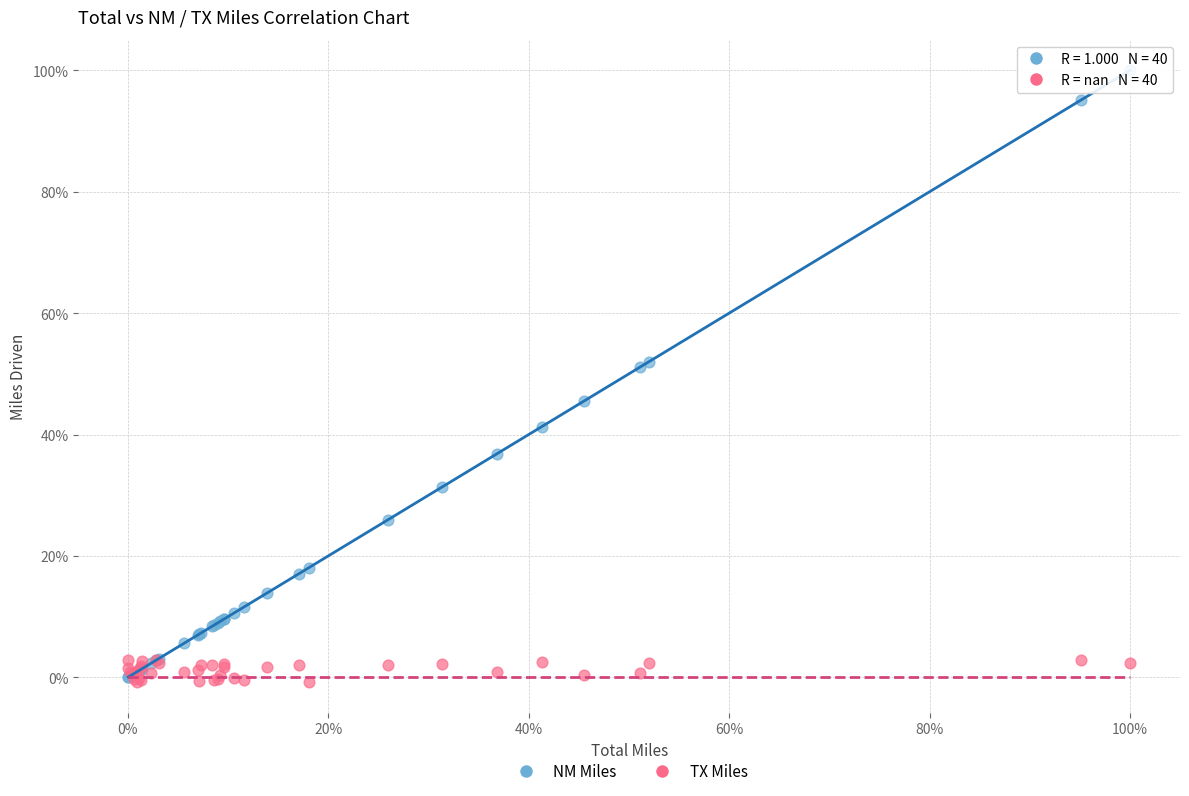

What are all the series names shown in the legend?

NM Miles, TX Miles